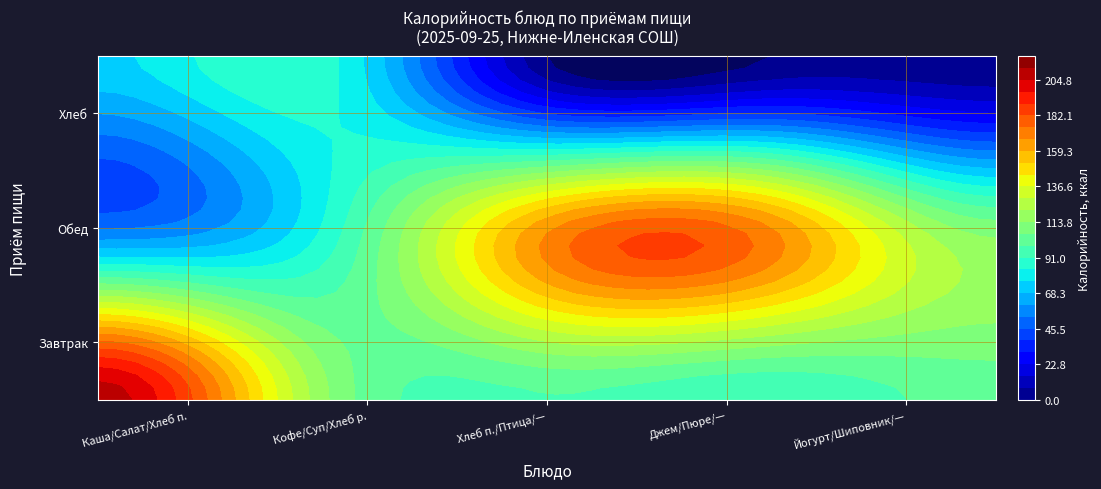

Rank the series by their maximum value, from highest to lowest.

Завтрак, Обед, Хлеб